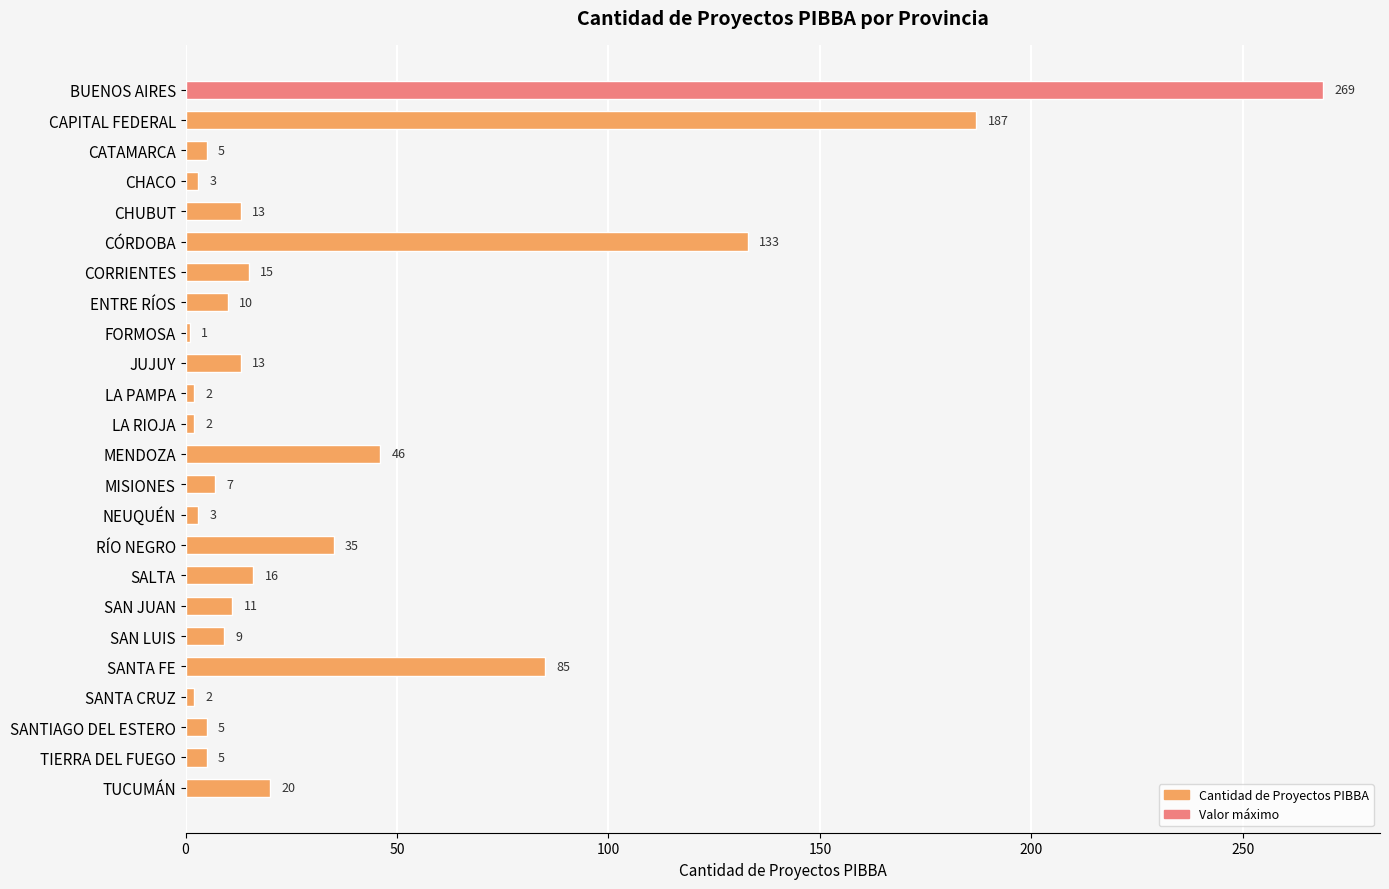

Approximately how many times larger is the value at SAN JUAN compared to CHACO?

3.7